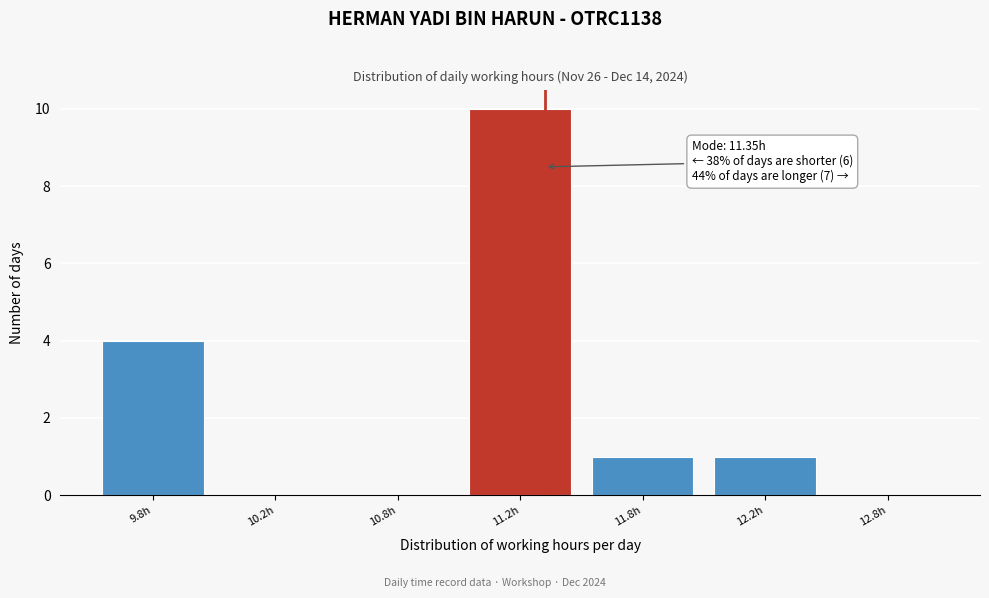

Reading right to left, extract all data points from this chart.

12.8h=0	12.2h=1	11.8h=1	11.2h=10	10.8h=0	10.2h=0	9.8h=4